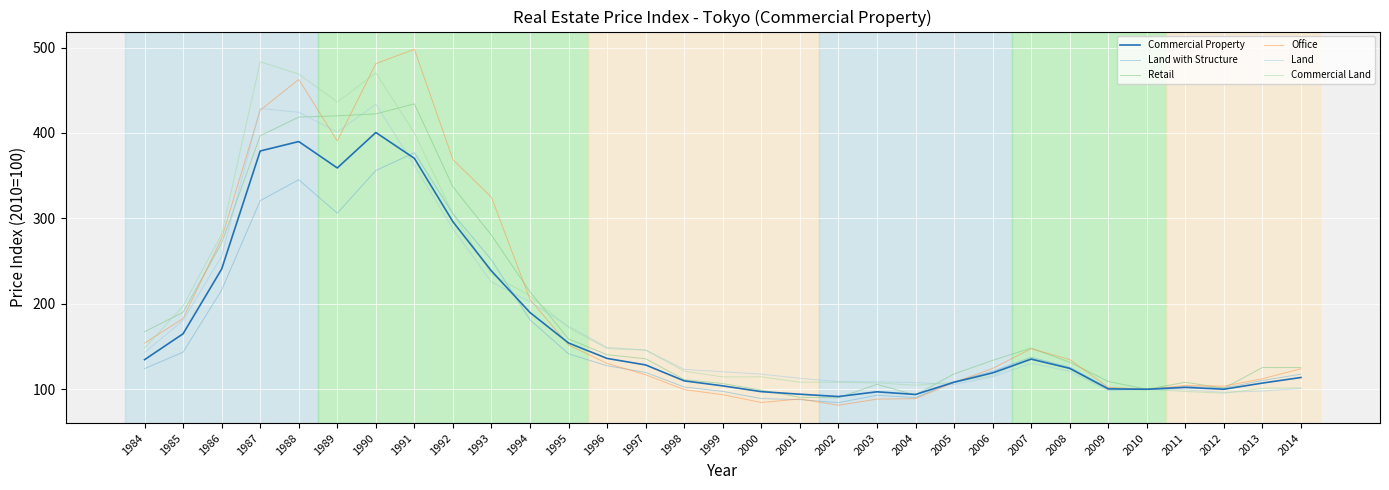

What is the smallest value displayed?

81.3